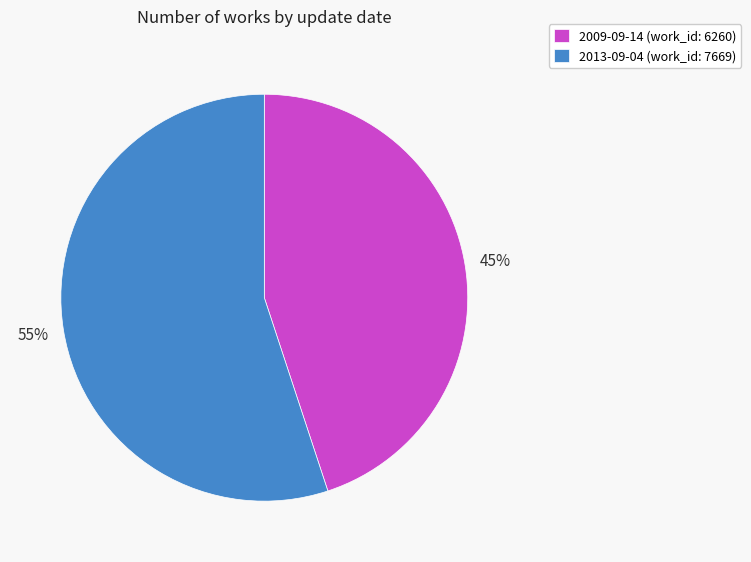

To the nearest percent, what portion does 2013-09-04 represent?

55%